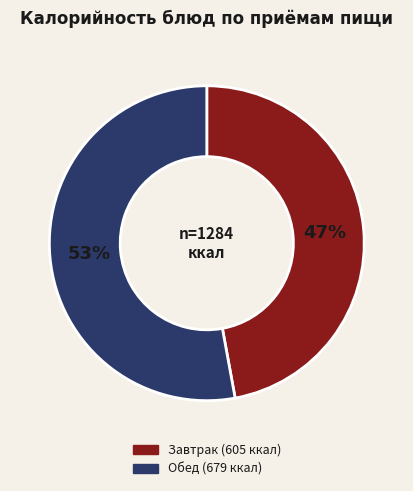

Does any single category account for the majority?

Yes